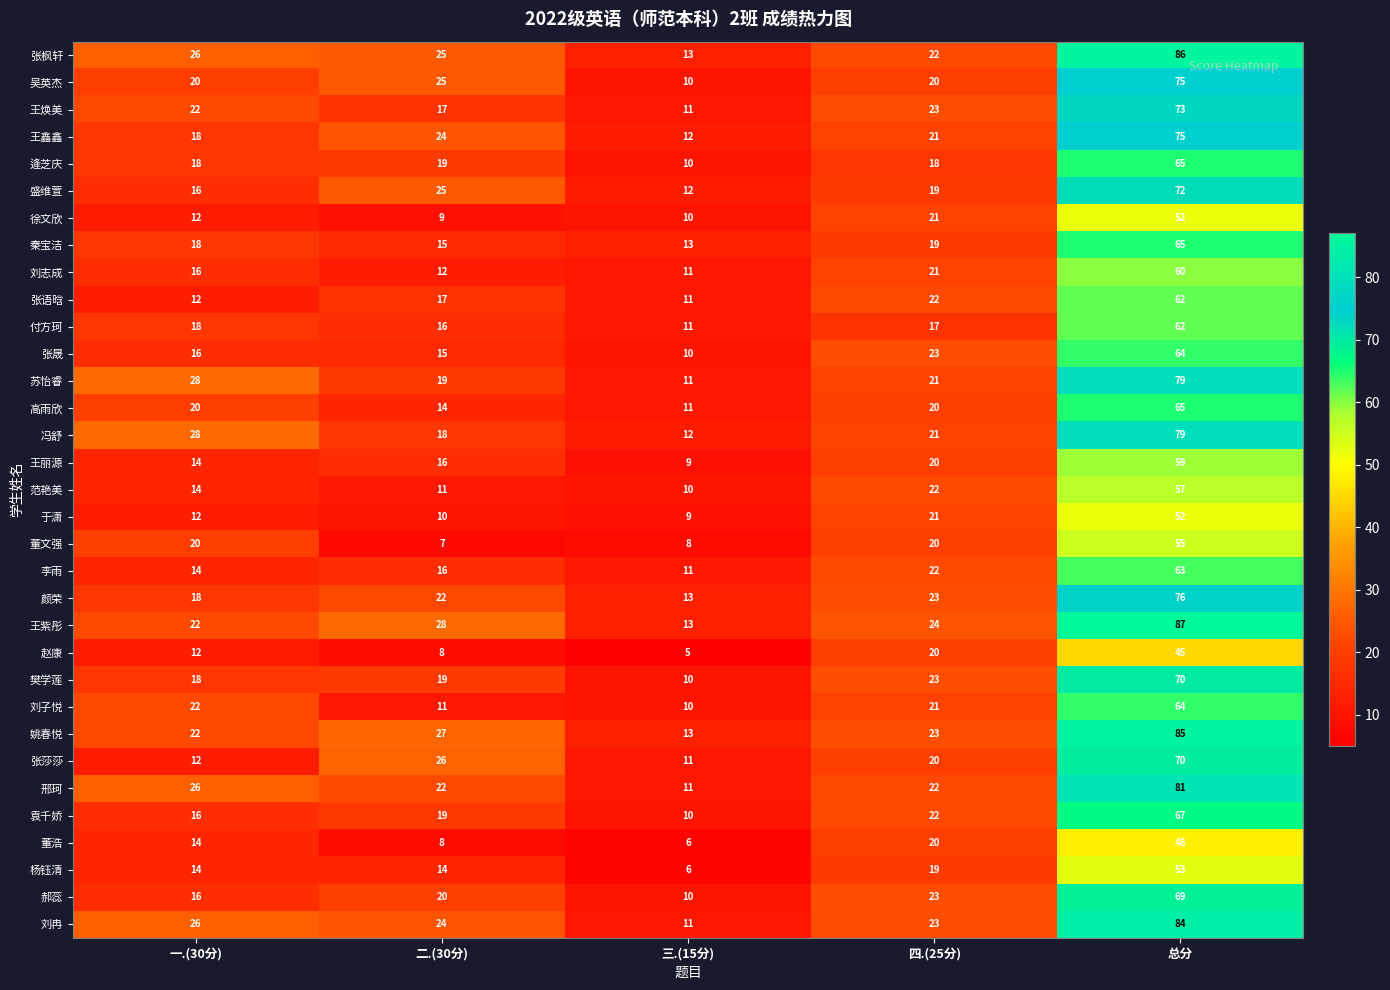

How many categories are shown in the chart?

5